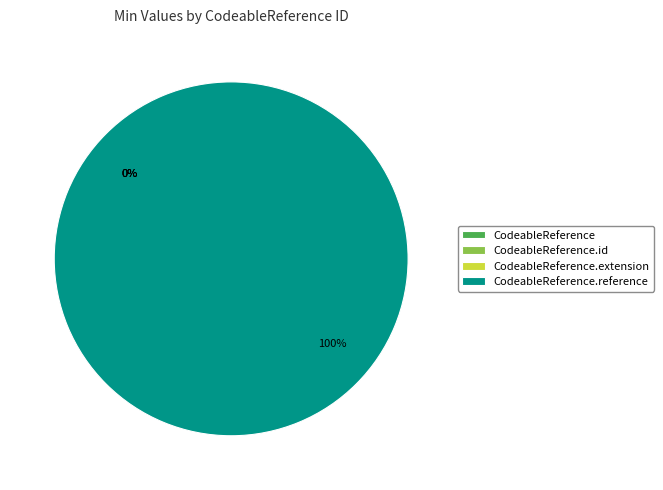

True or false: CodeableReference.id accounts for 12% of the total.

False